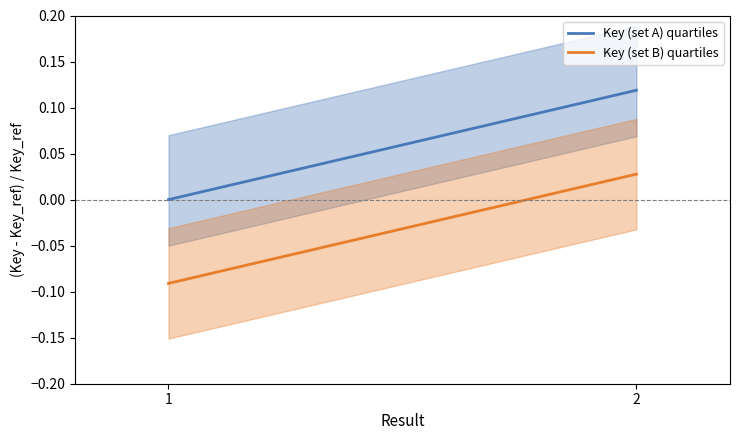

How many values in the Key (set B) quartiles series are below 0?

1